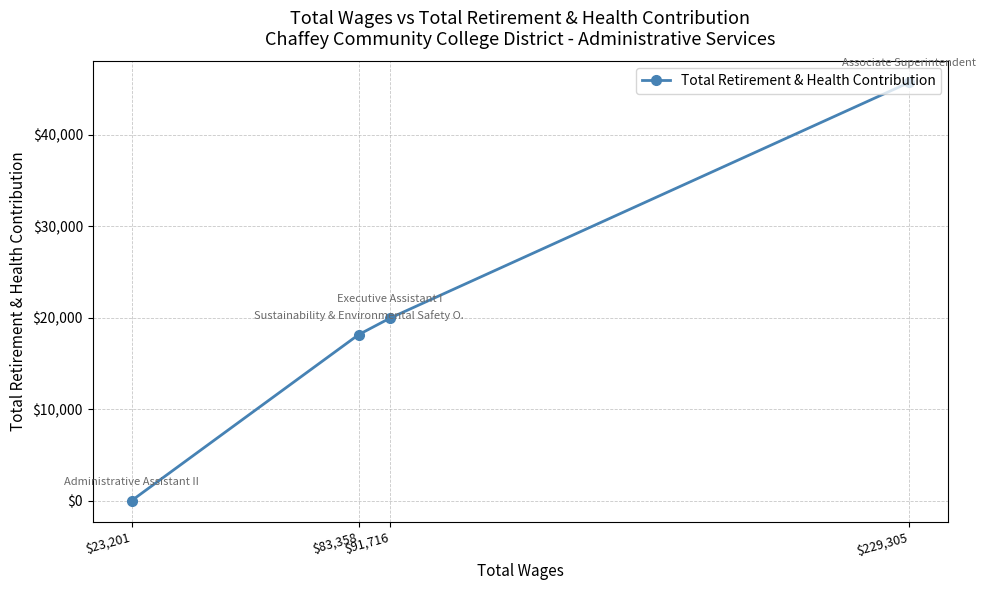

Rank the categories by value from highest to lowest.

$229,305, $91,716, $83,358, $23,201